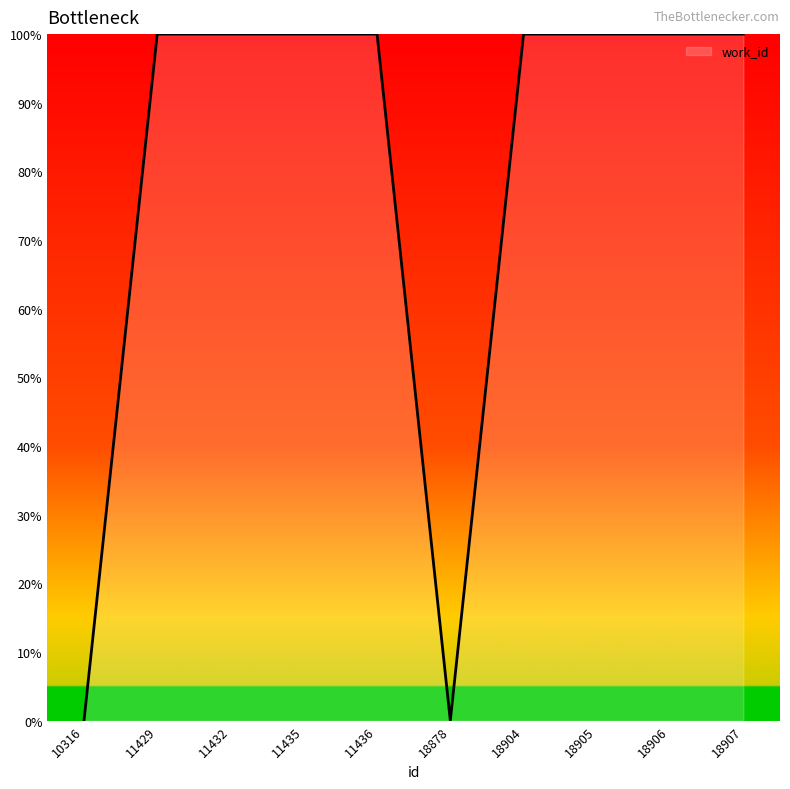

How many distinct data groups are displayed?

1